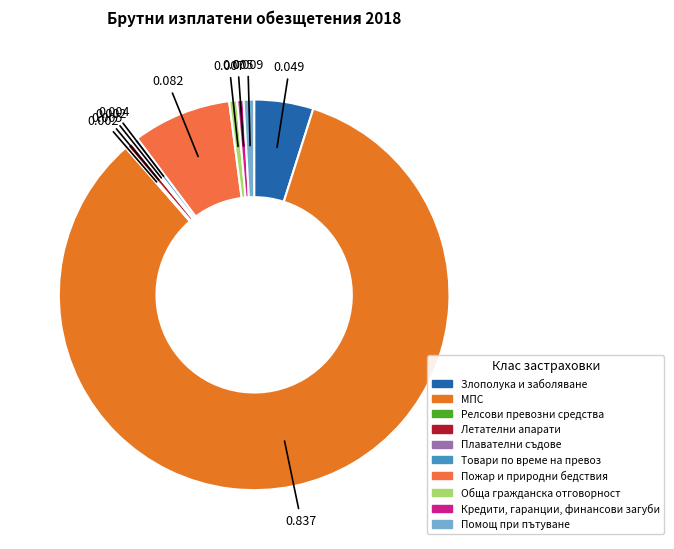

True or false: МПС accounts for 78% of the total.

False